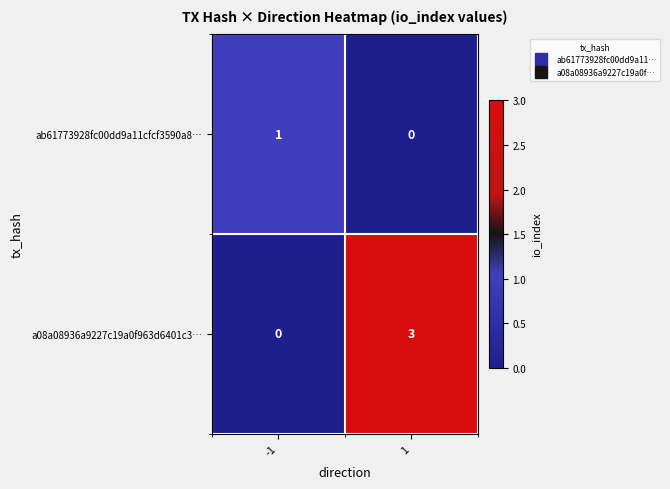

The value of a08a08936a9227c19a0f963d6401c3… at 1 is 4. True or false?

False